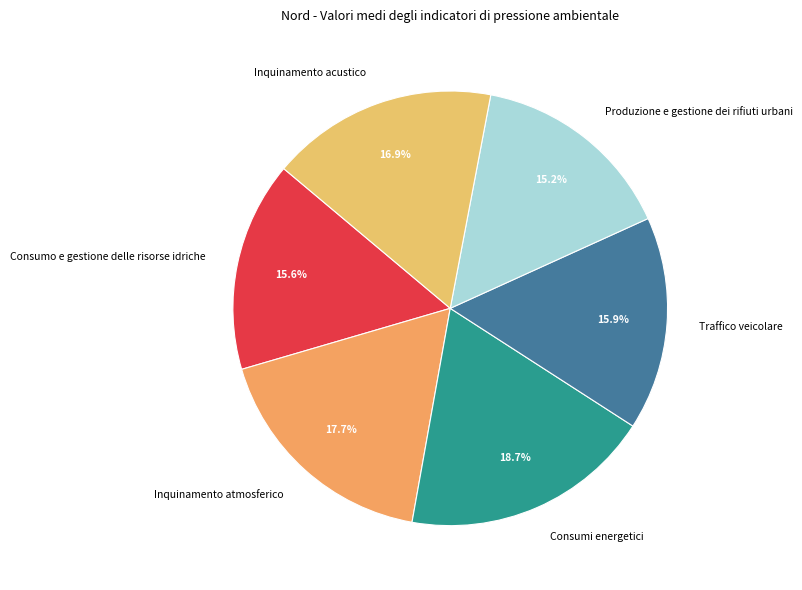

To the nearest percent, what percentage of the pie is Traffico veicolare?

16%